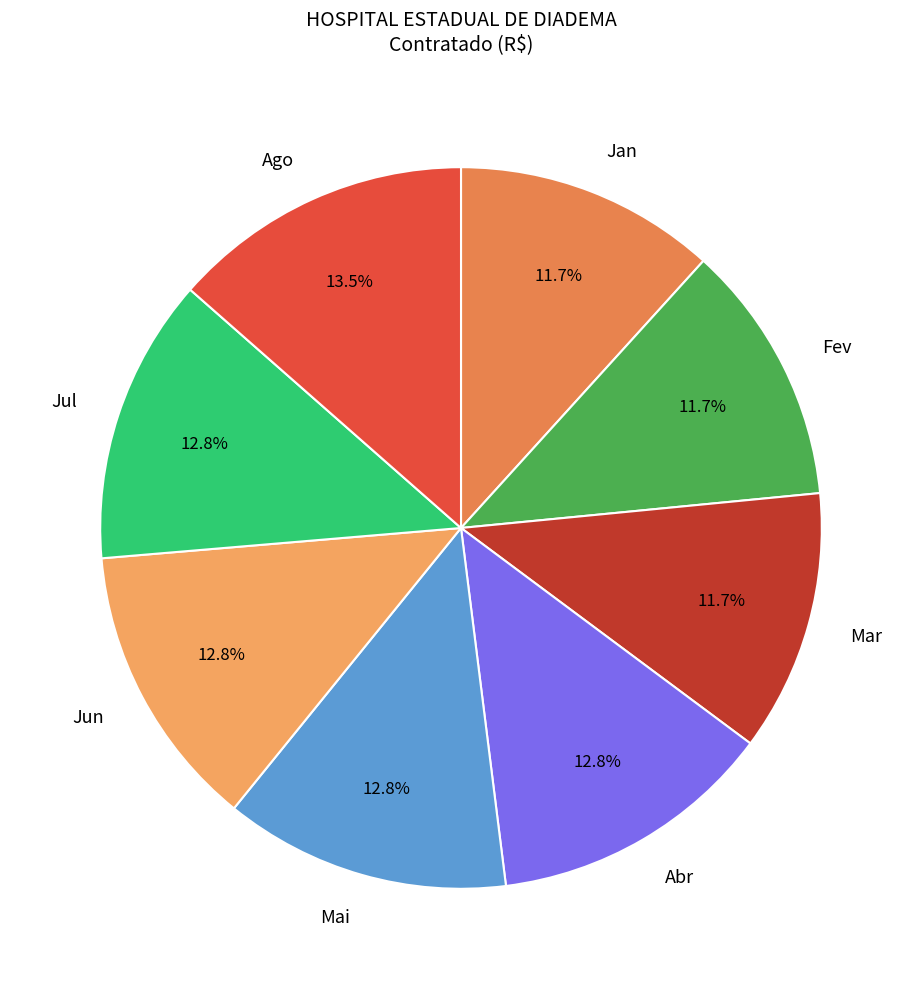

To the nearest percent, what is the average slice percentage?

12%